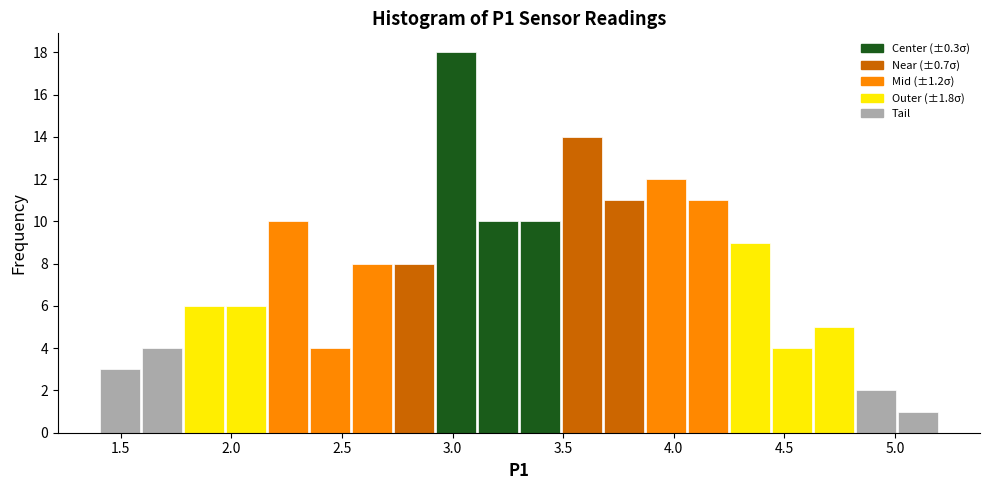

Read against the x-axis, roughly where is the centre of the tallest bar?

3.00